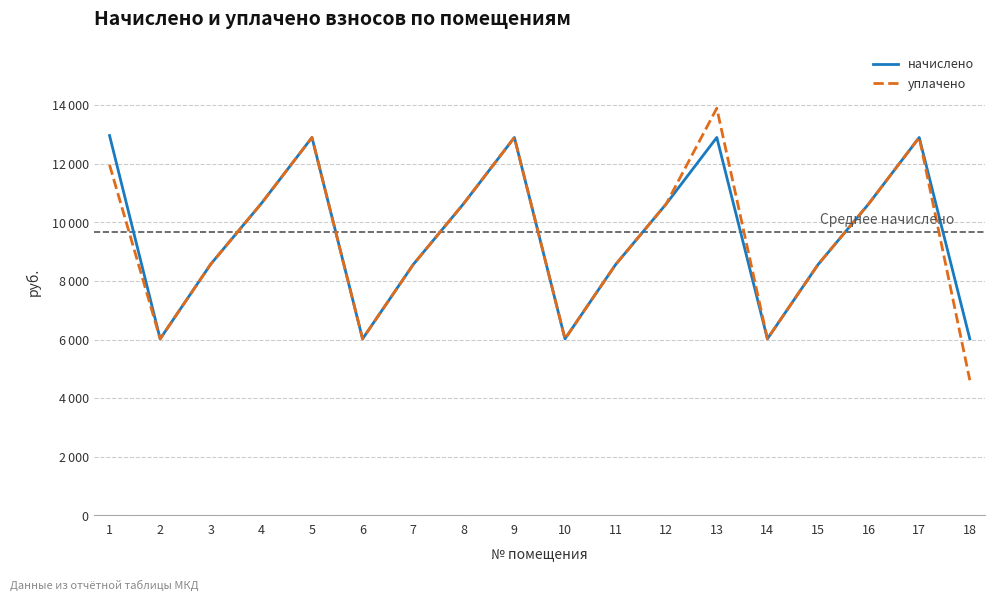

What are all the series names shown in the legend?

начислено, уплачено